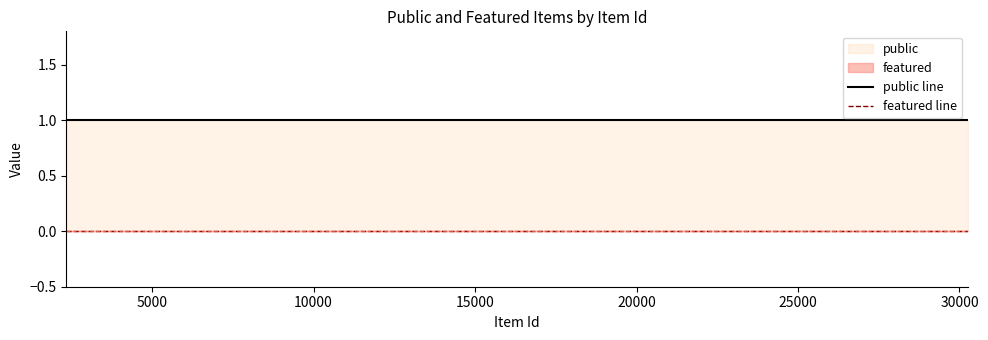

Which series has the largest total across all categories?

public line